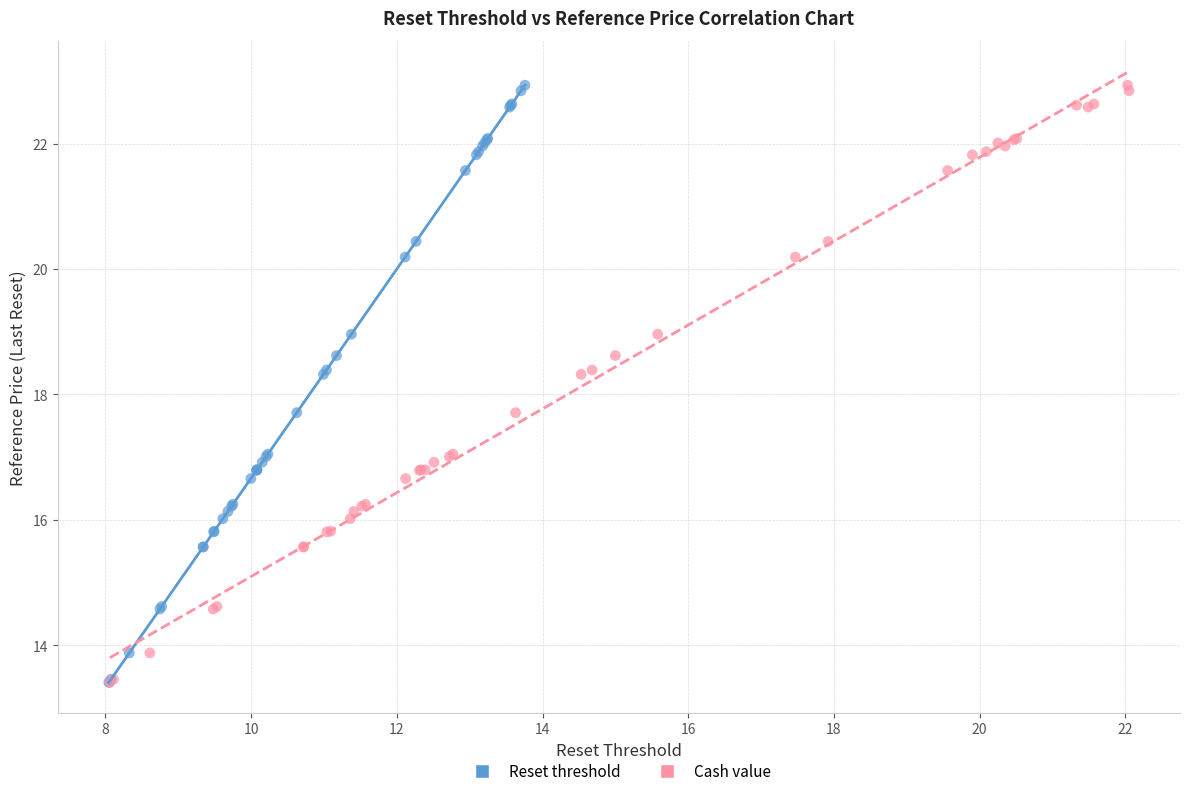

What are all the series names shown in the legend?

Reset threshold, Cash value